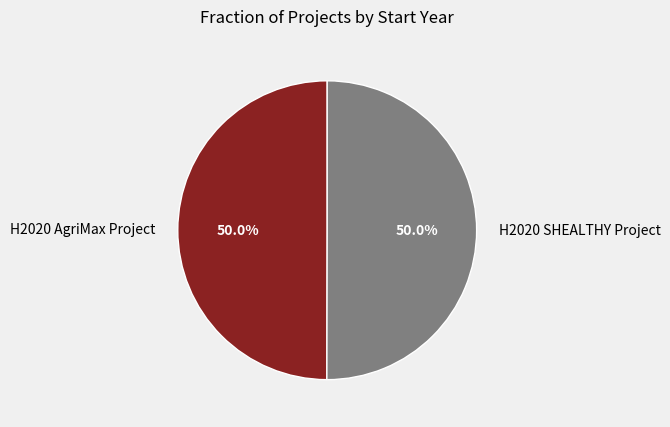

What is the ratio of the value at H2020 SHEALTHY Project to the value at H2020 AgriMax Project?

1.0